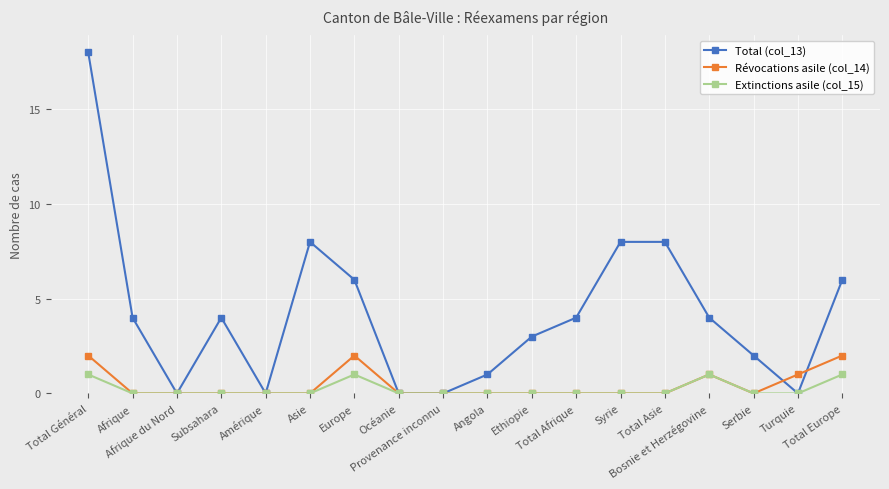

What is the maximum value shown in the chart?

18